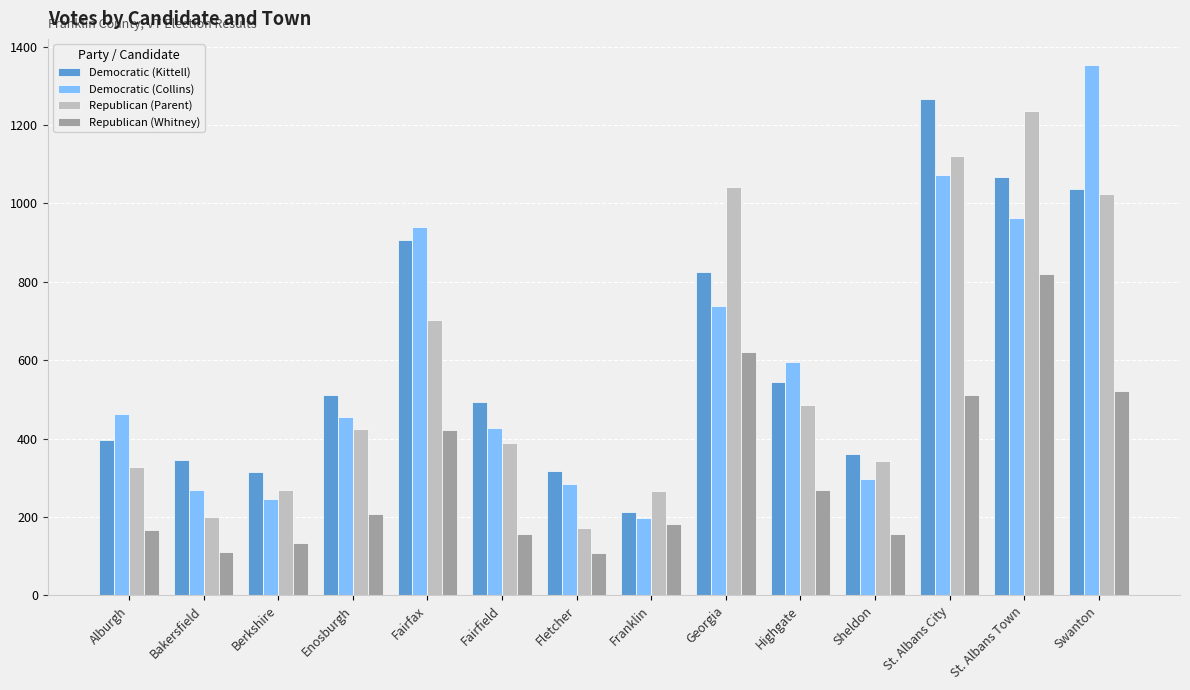

What position from the left is Fletcher?

7